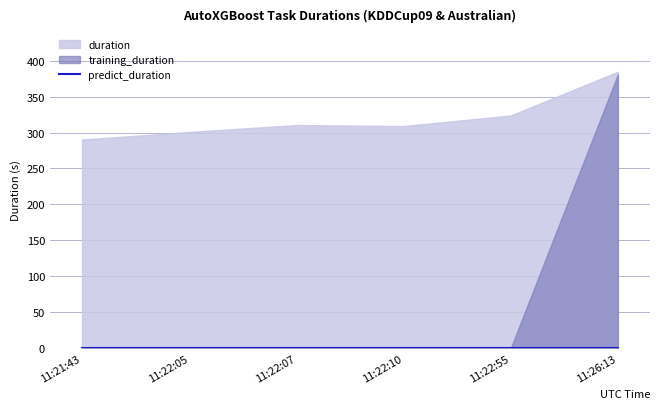

What is the difference between the maximum and minimum values in the duration series?

94.3